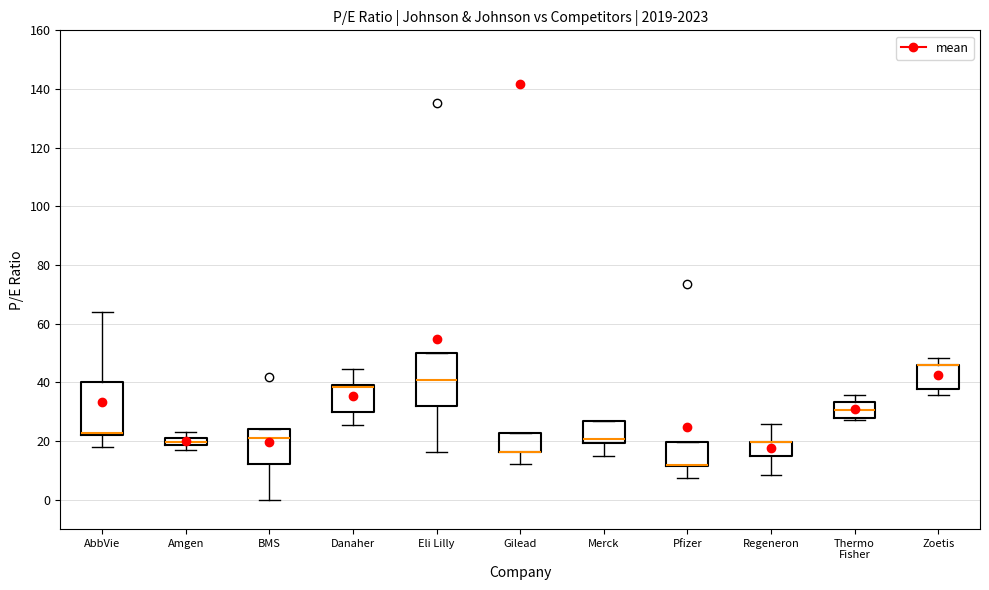

Where is the lower edge of the box for Danaher on the y-axis? The values are not printed on the chart, so give them approximately, as read against the axis.

30